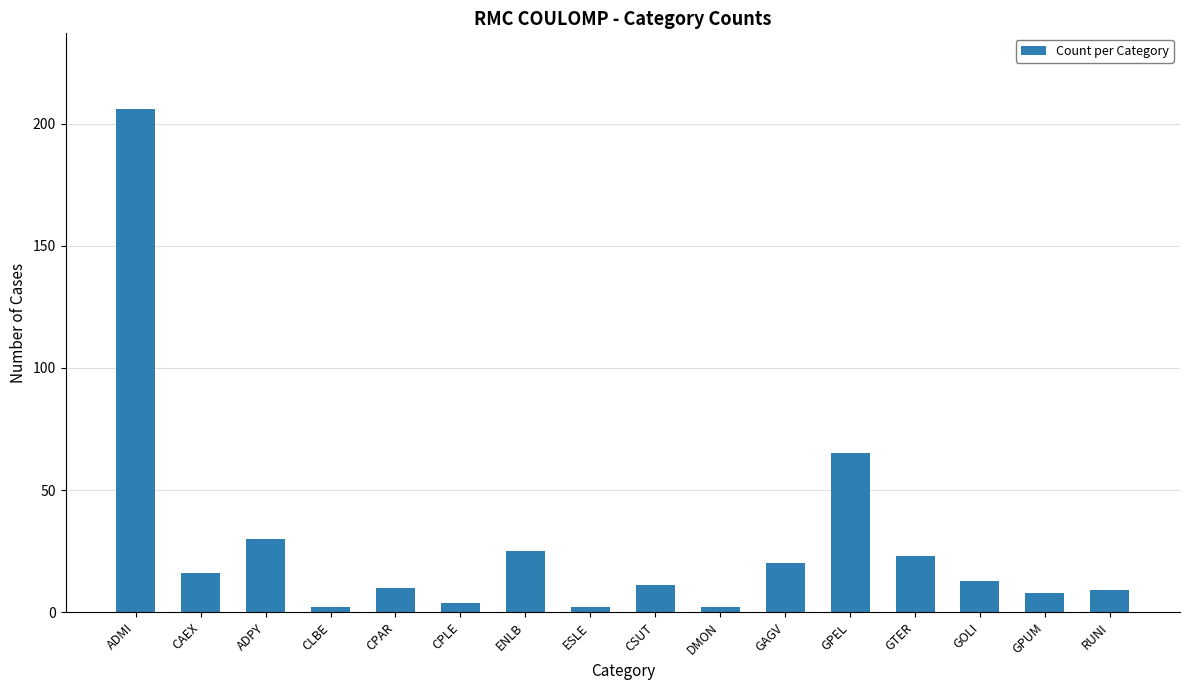

What is the label of the 14th bar from the left?

GOLI